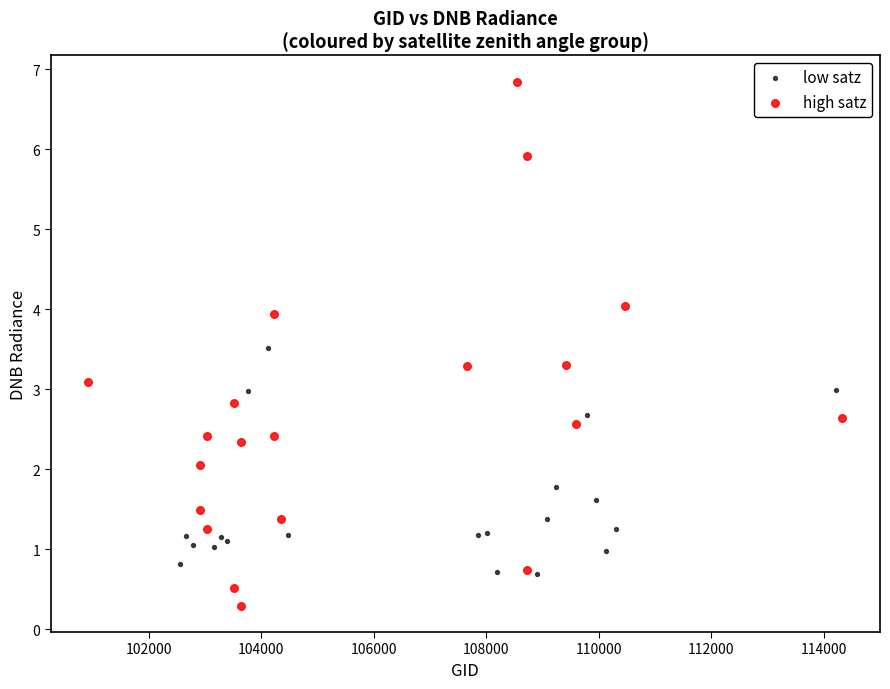

What are all the series names shown in the legend?

low satz, high satz